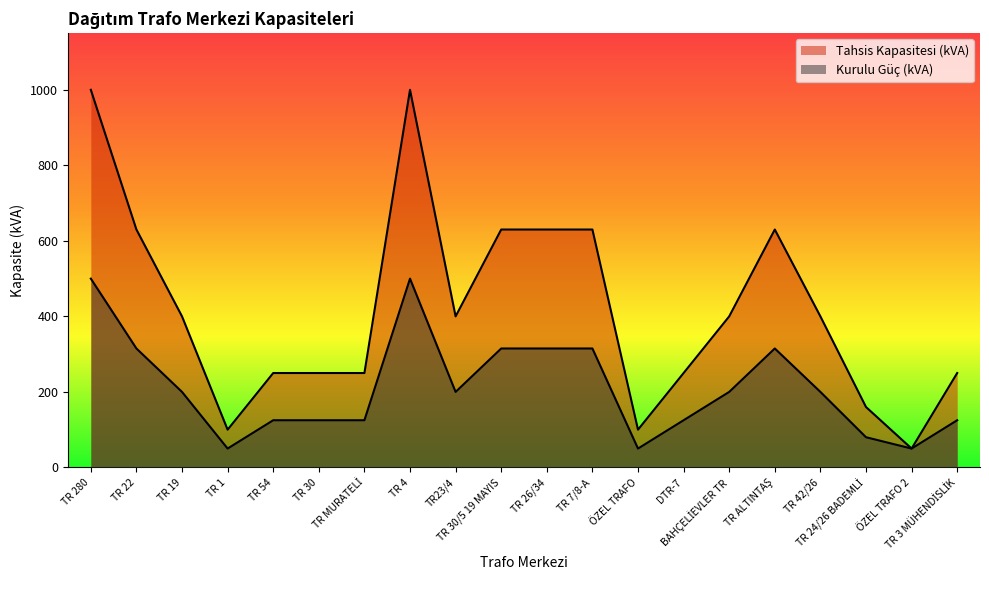

What is the difference between the second highest and minimum values in the Tahsis Kapasitesi (kVA) series?

950